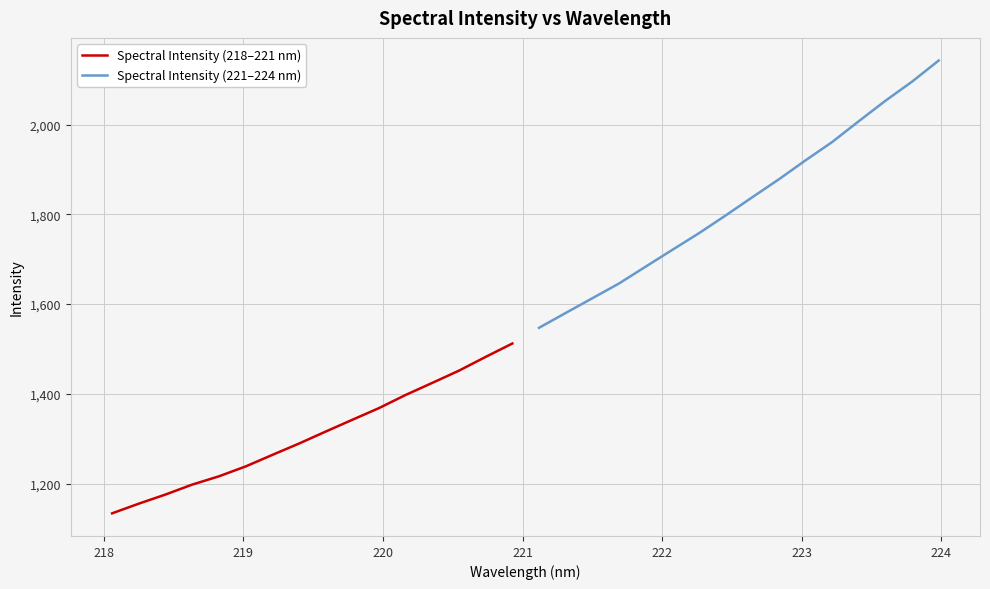

What is the difference between the maximum and minimum values in the Spectral Intensity (221–224 nm) series?

595.6